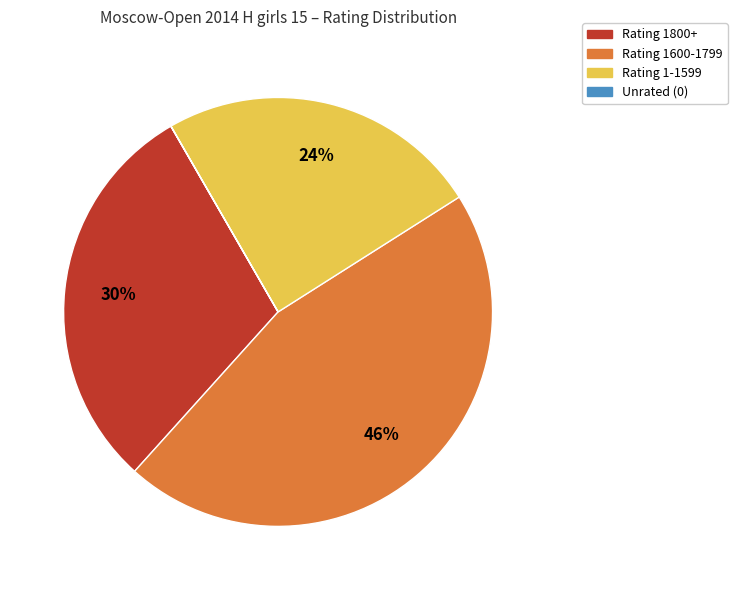

Is there any slice that represents more than half of the pie?

No